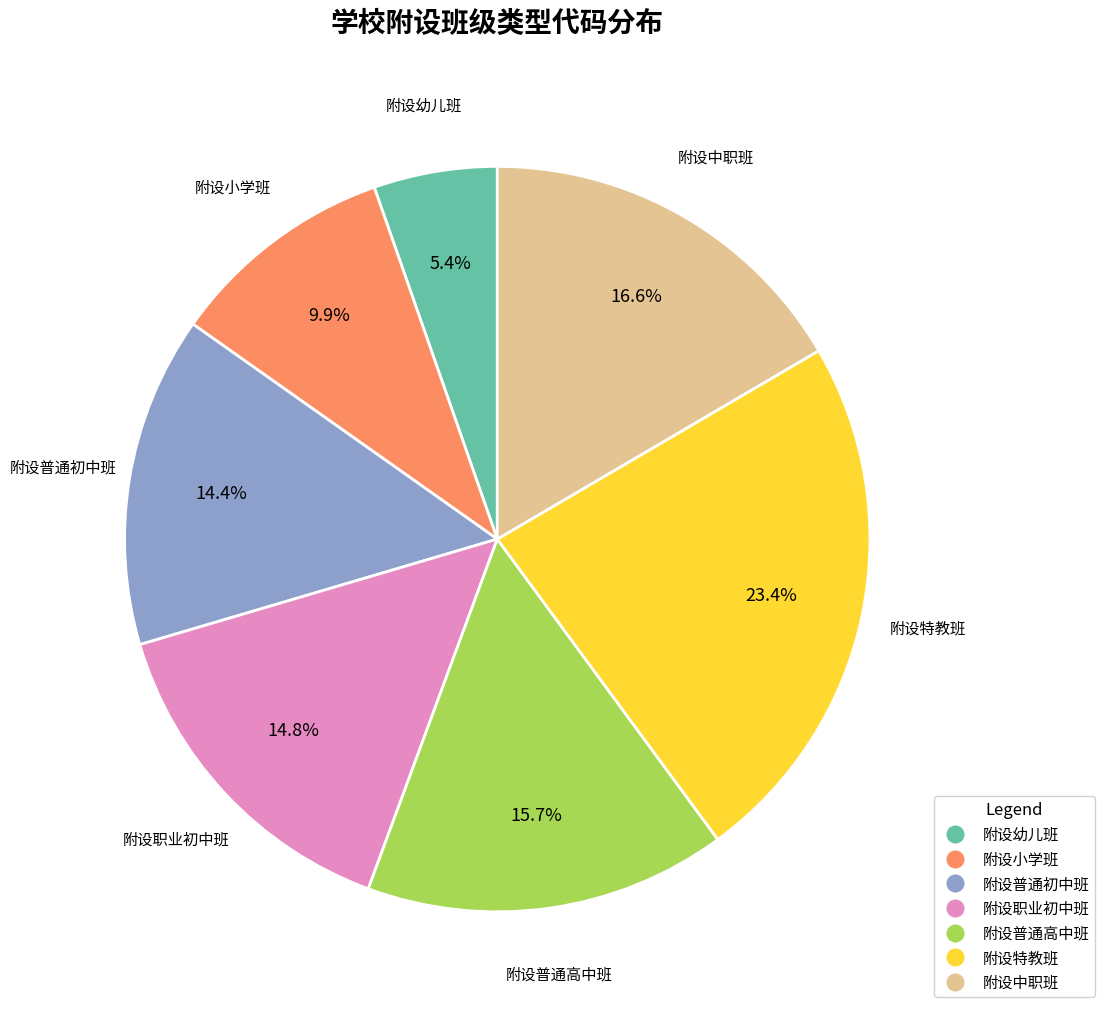

To the nearest percent, what is the difference between the largest and smallest slice percentages?

18%